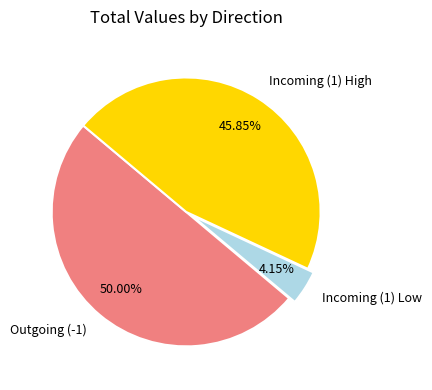

Rank the categories by value from lowest to highest.

Incoming (1) Low, Incoming (1) High, Outgoing (-1)